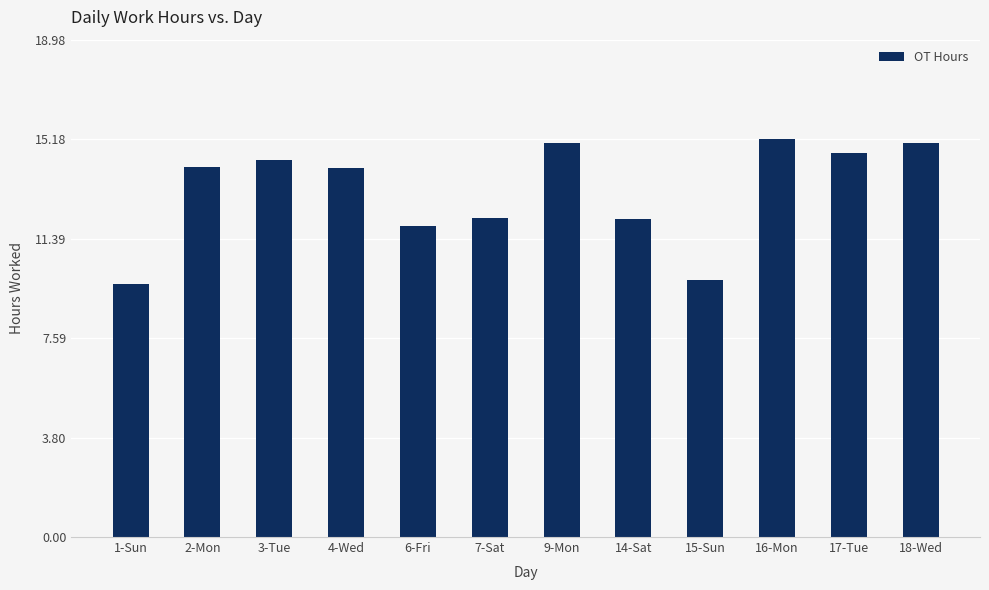

What is the value of the 5th bar from the left?

11.9